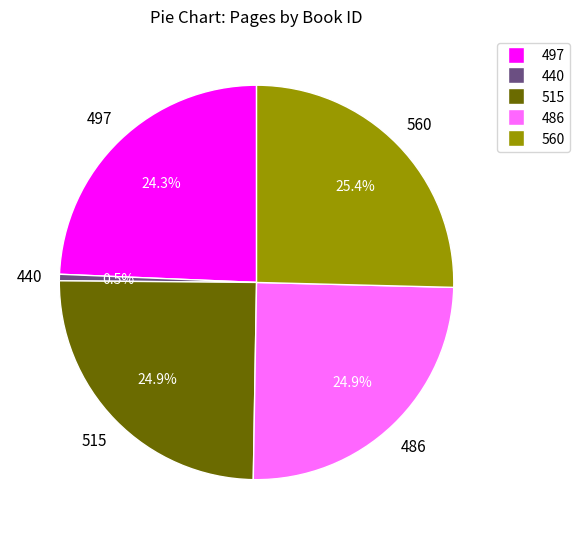

Is it true that 440 is 11% of the pie?

False